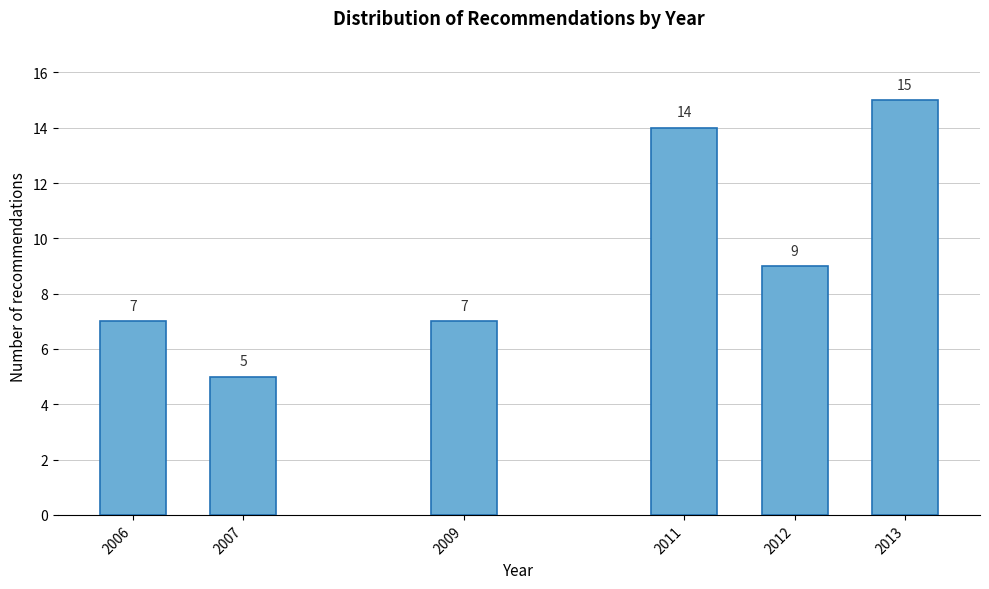

Reading left to right, transcribe all the data shown in this chart.

7	5	7	14	9	15